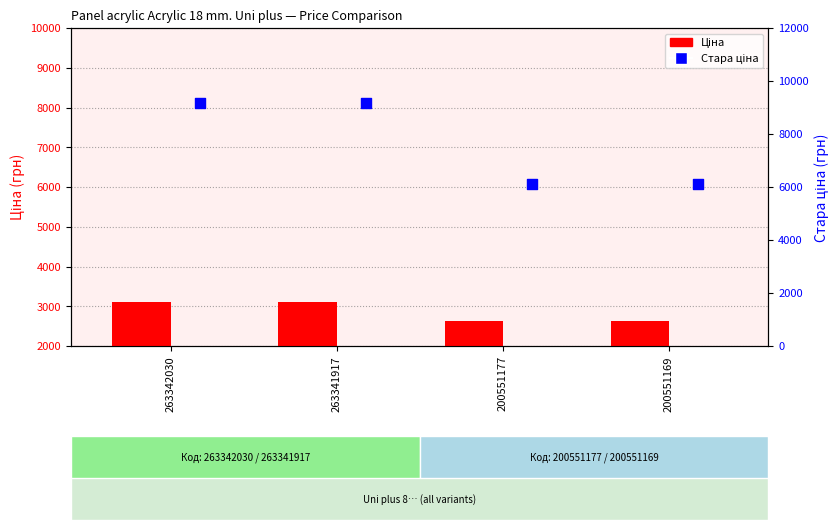

Is the value of Стара ціна at 263342030 greater than the value of Ціна at 263342030?

Yes